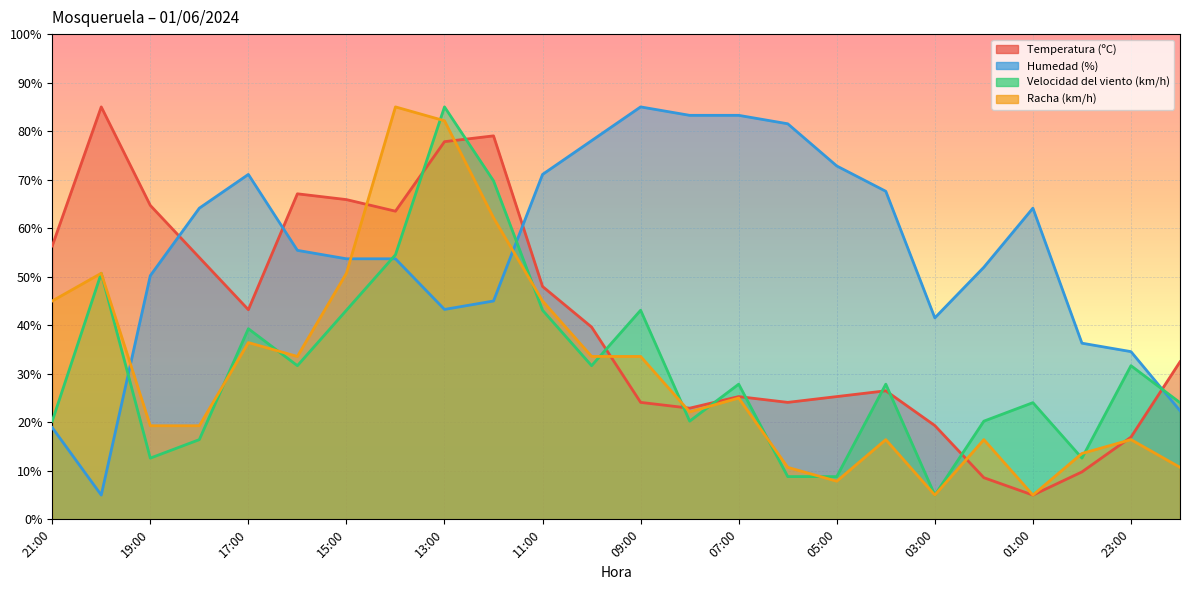

What is the total value across all series at 23:00?

99.6